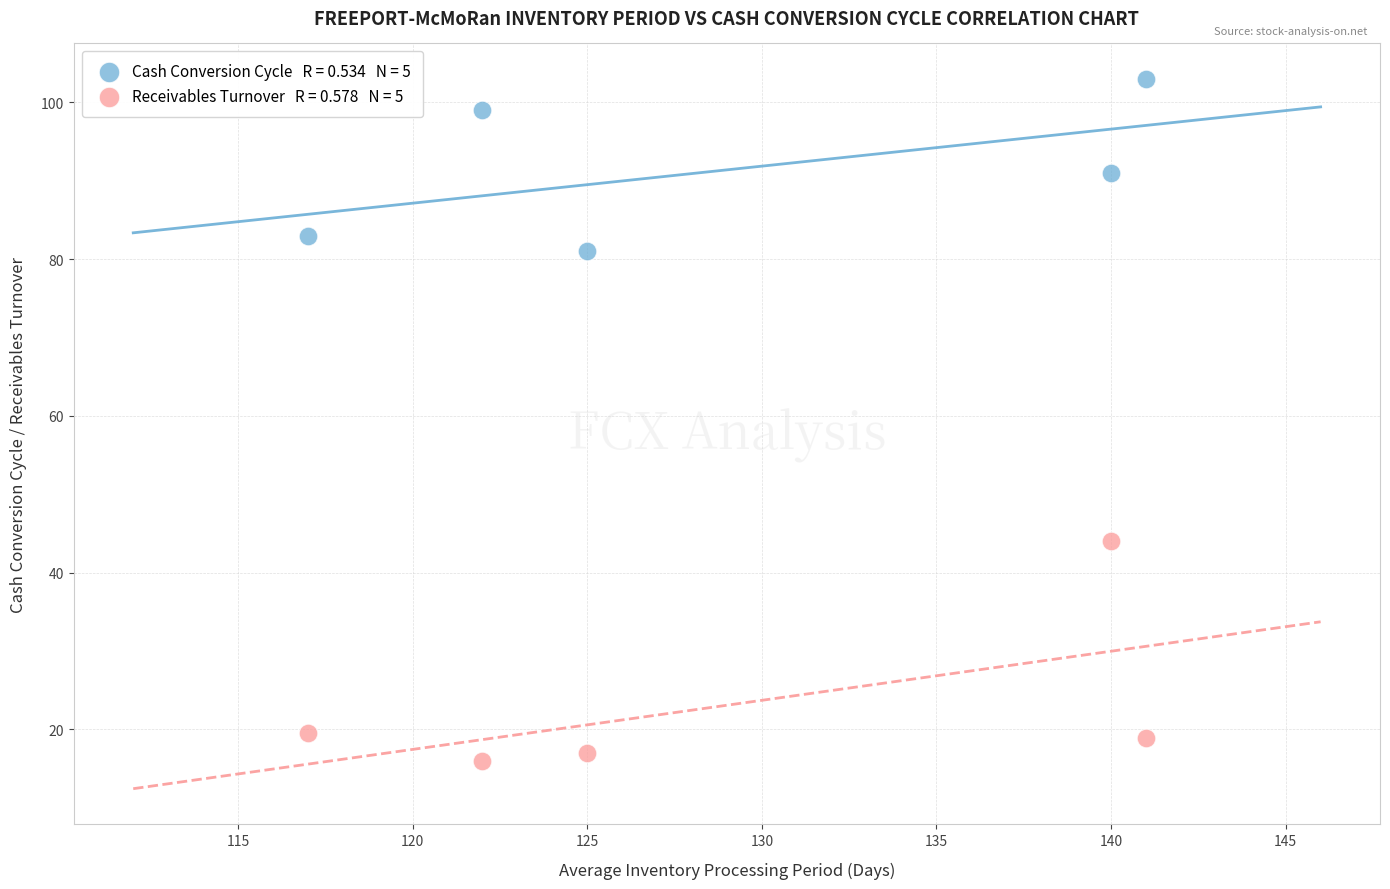

Across all data points, what is the range of Y values (max minus min)?

87.1